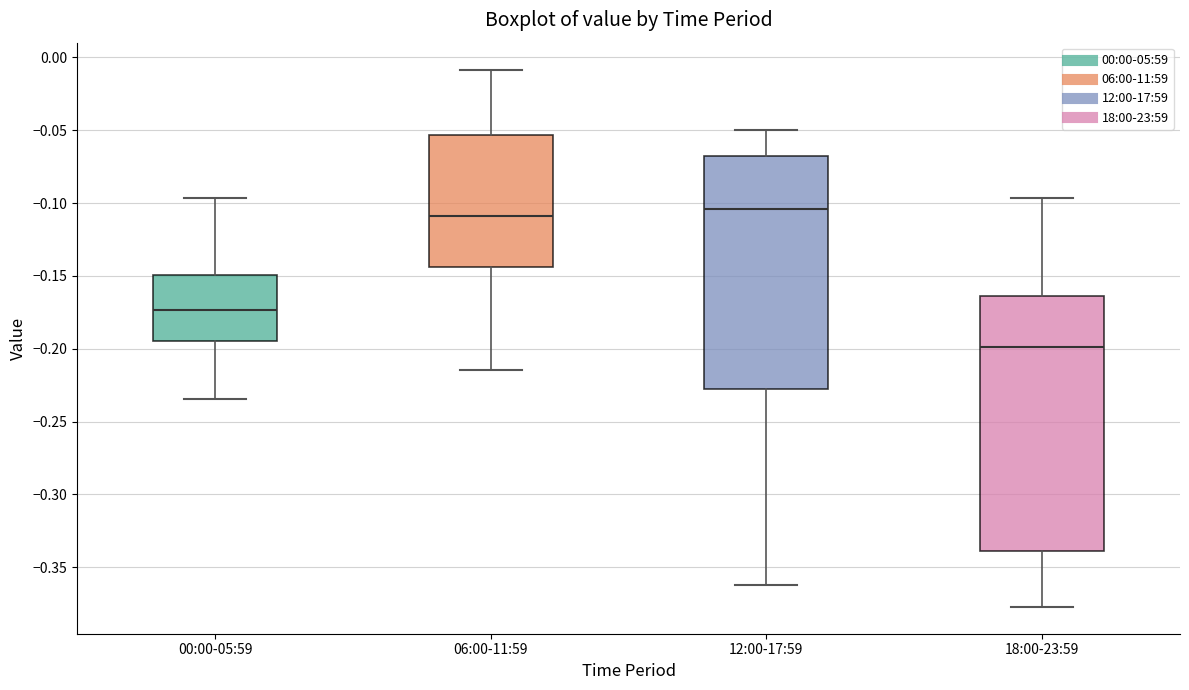

Reading left to right, transcribe this box plot: for each box, give where its median line is, the range the box spans, and where its two whiskers end, as read against the y-axis. The values are not printed on the chart, so give them approximately, as read against the axis.

00:00-05:59: median -0.175, box -0.195 to -0.150, whiskers -0.235 to -0.095
06:00-11:59: median -0.110, box -0.145 to -0.055, whiskers -0.215 to -0.010
12:00-17:59: median -0.105, box -0.225 to -0.070, whiskers -0.360 to -0.050
18:00-23:59: median -0.200, box -0.340 to -0.165, whiskers -0.375 to -0.095